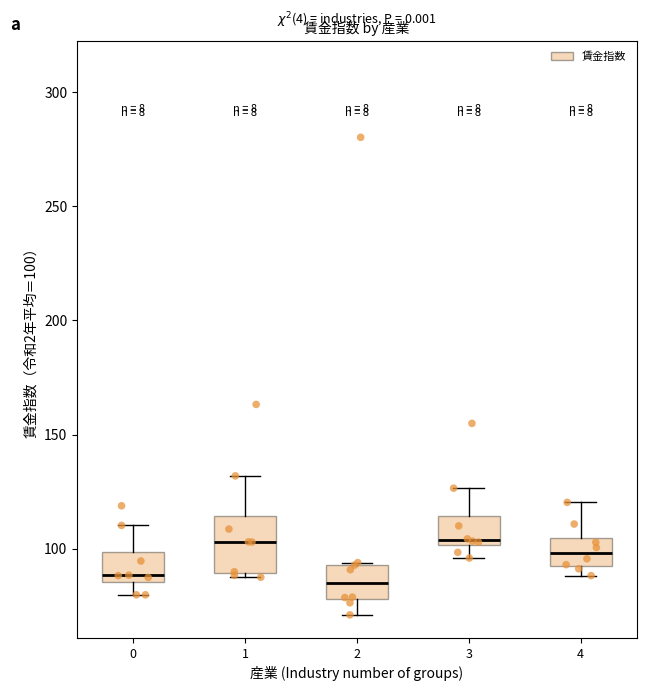

Reading left to right, read every box against the y-axis: the position of its median line, the range the box covers, and the ends of its whiskers. The values are not printed on the chart, so give them approximately, as read against the axis.

0: median 90, box 85 to 100, whiskers 80 to 110
1: median 105, box 90 to 115, whiskers 90 (just below the box's lower edge) to 130
2: median 85, box 80 to 95, whiskers 70 to 95
3: median 105, box 100 to 115, whiskers 95 to 125
4: median 100, box 95 to 105, whiskers 90 to 120